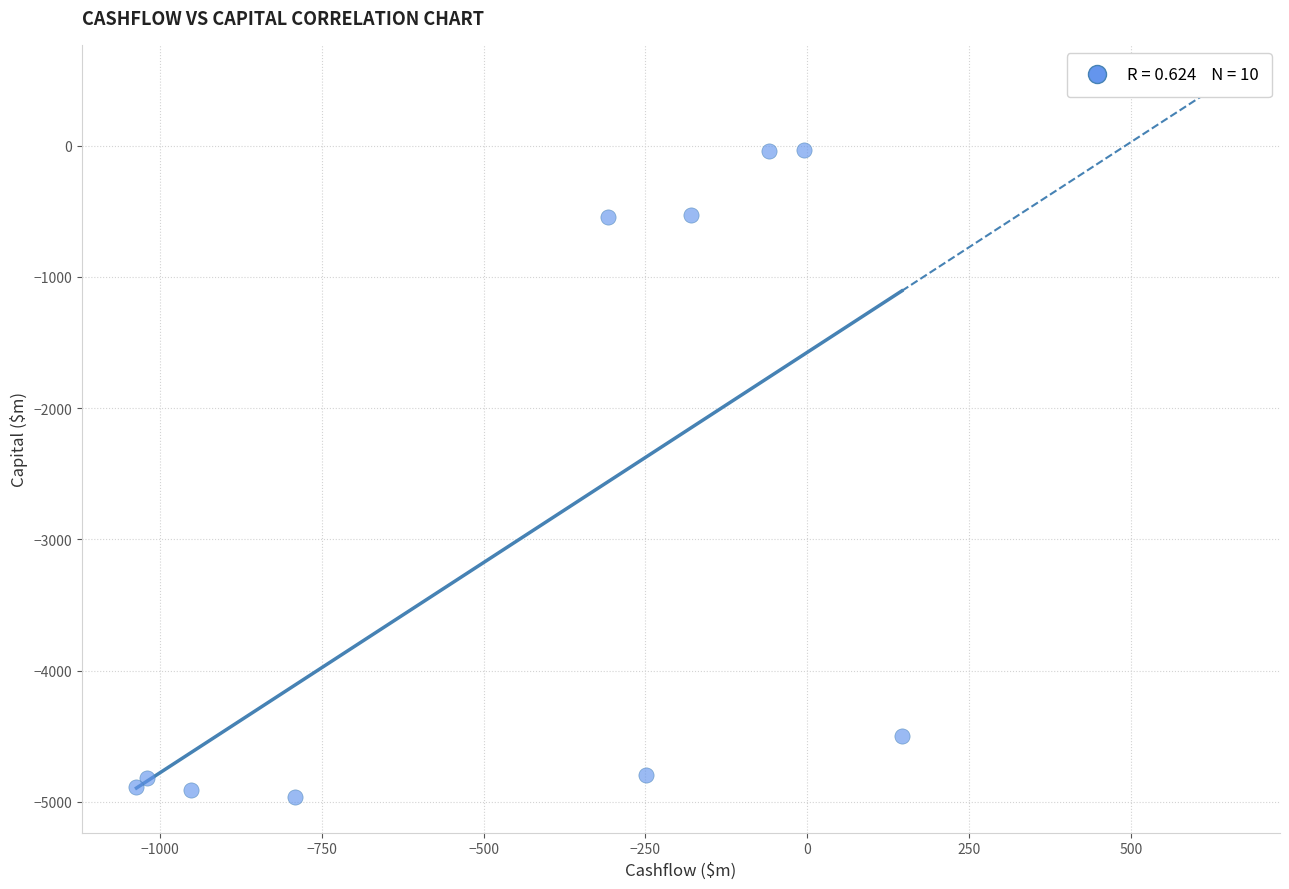

What is the average X value?

-445.3